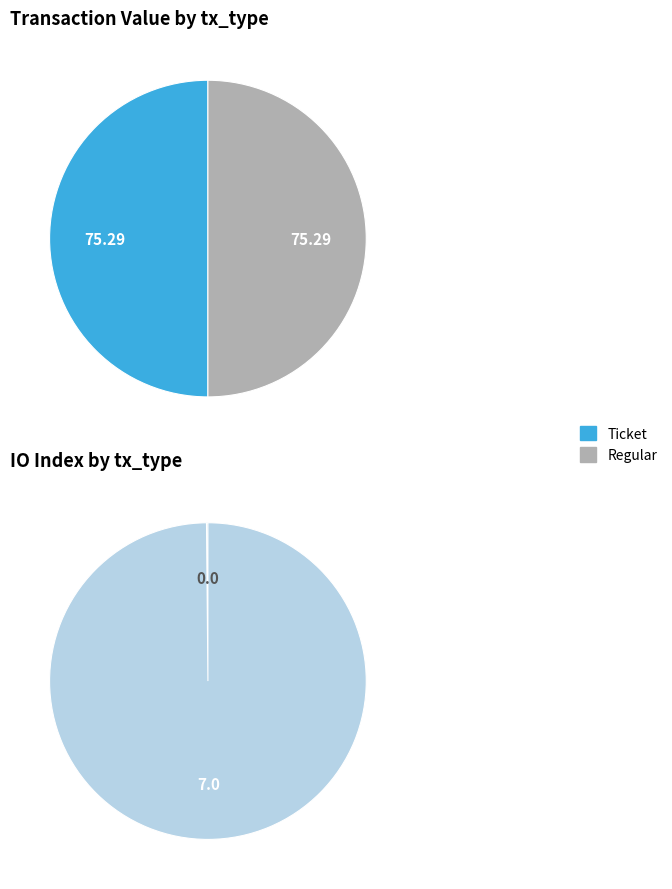

Which category has the smallest portion of the pie?

Ticket